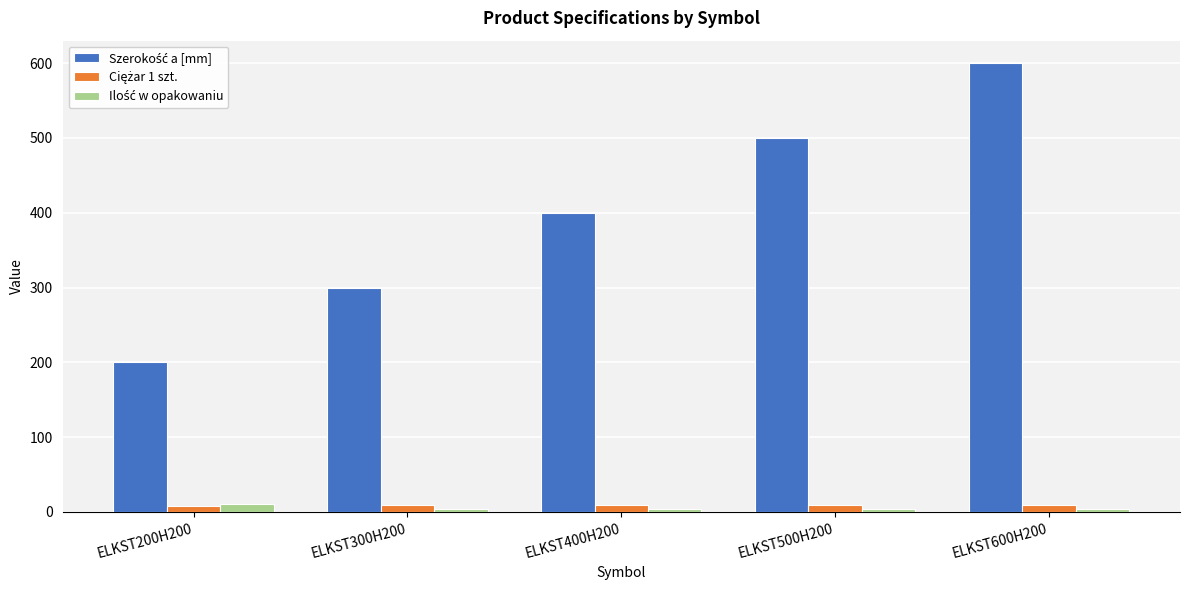

Which label corresponds to the largest value in the chart?

ELKST600H200